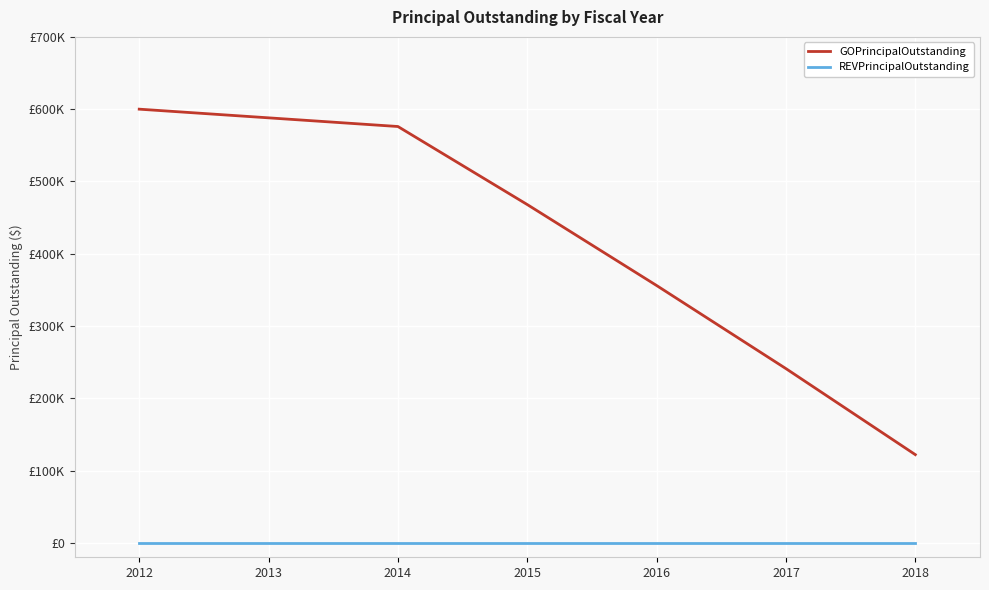

True or false: REVPrincipalOutstanding has more than 0 interior local peaks.

False